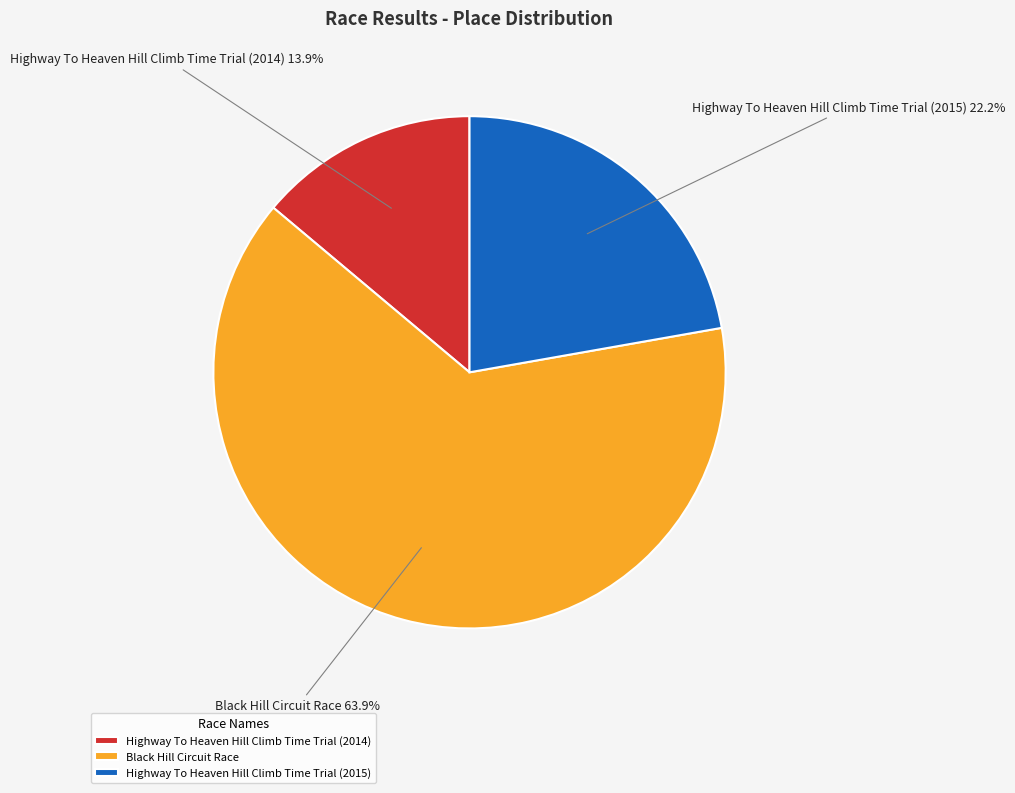

To the nearest percent, what portion does Black Hill Circuit Race represent?

64%